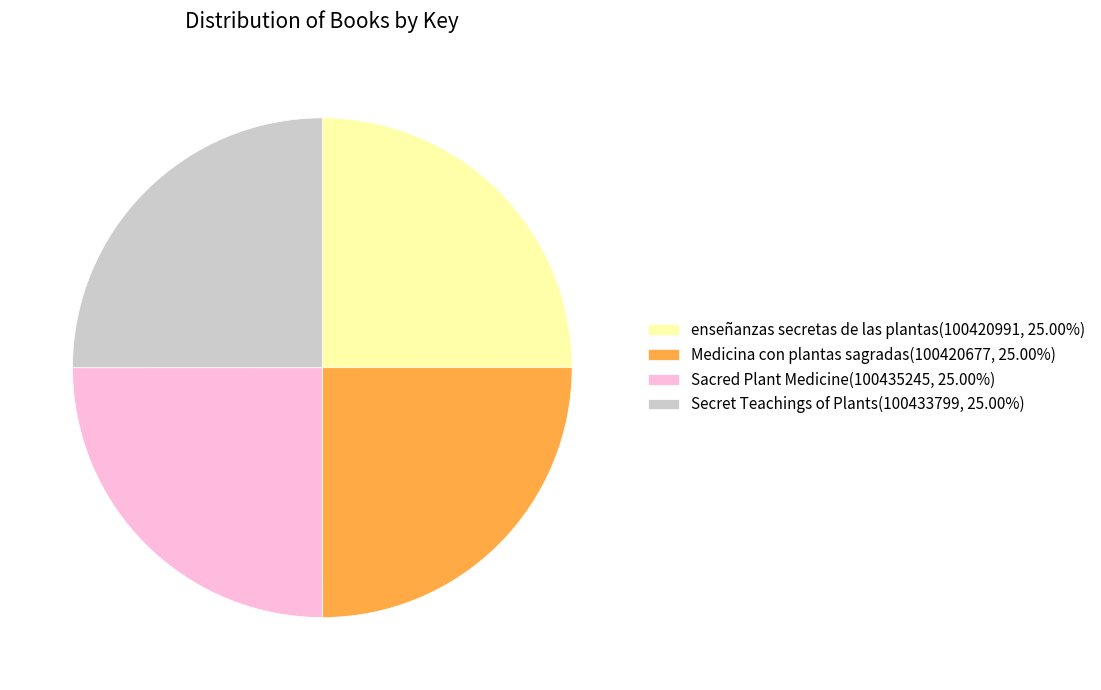

Approximately how many times larger is the value at Medicina con plantas sagradas(100420677, 25.00%) compared to Secret Teachings of Plants(100433799, 25.00%)?

1.0